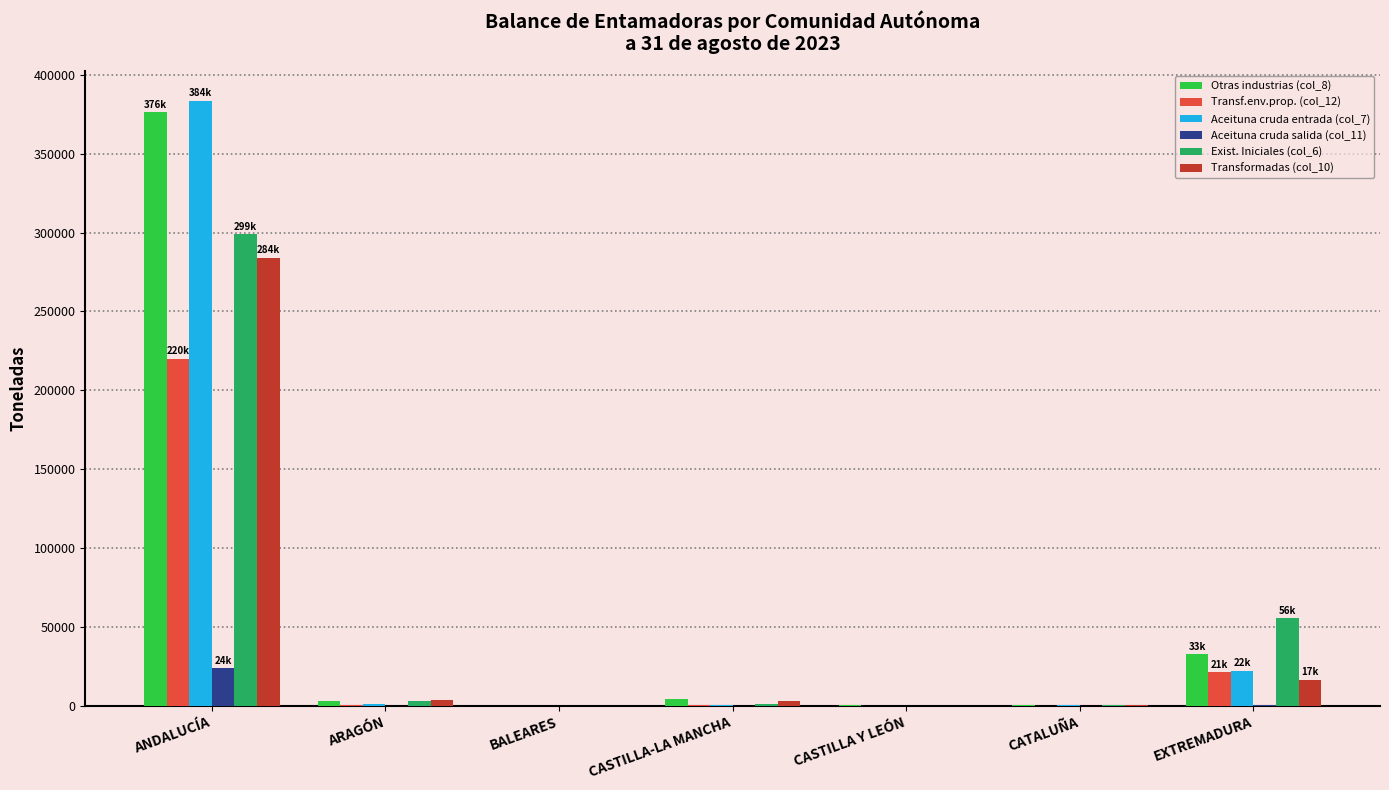

Which label corresponds to the largest value in the chart?

ANDALUCÍA